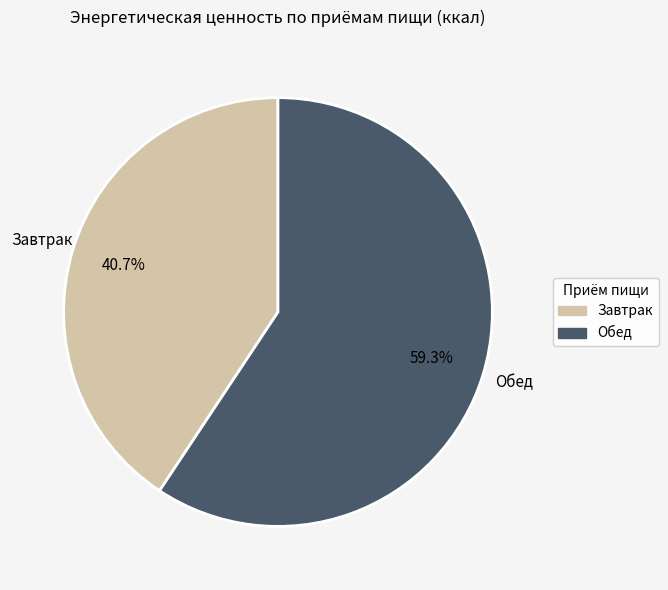

How many segments does this pie chart have?

2